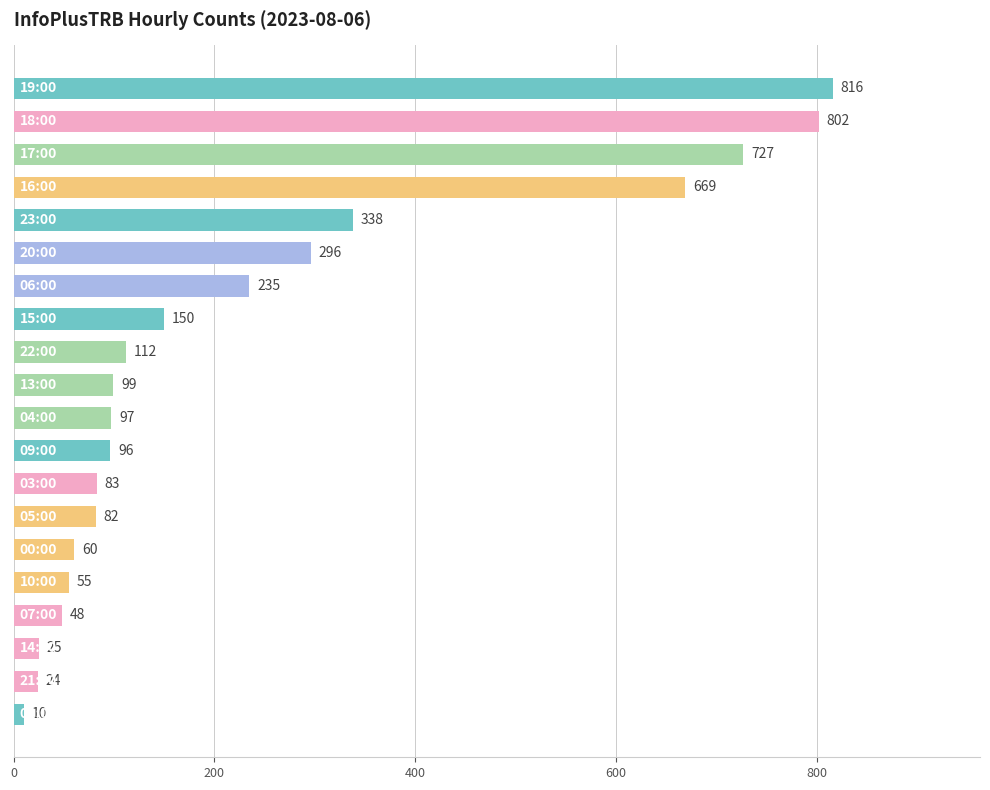

What is the greatest value displayed?

816